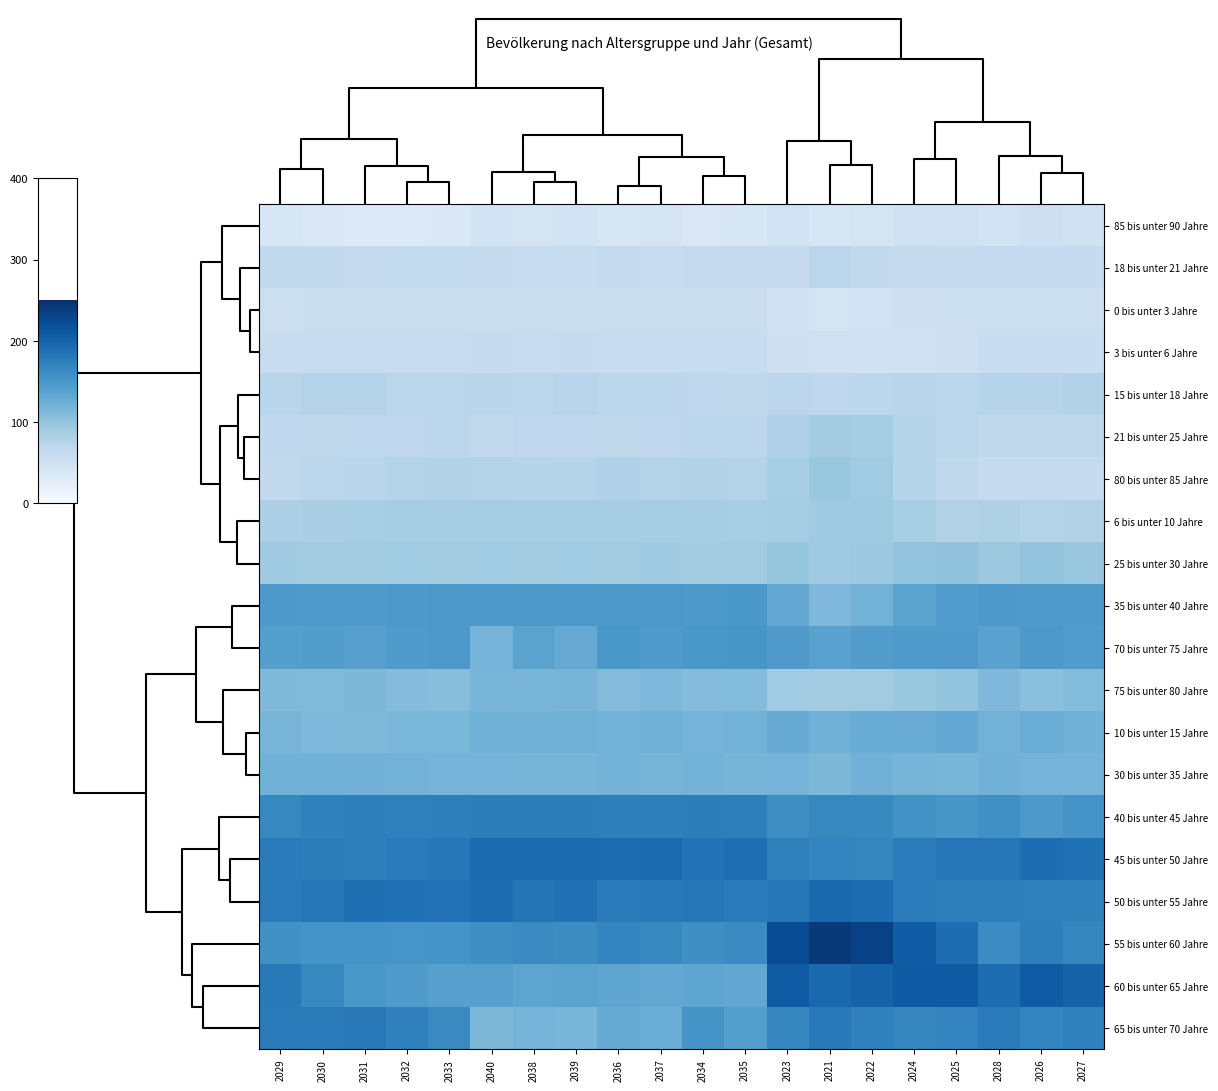

Reading left to right, what are all the values shown in this chart?

85 bis unter 90 Jahre: 2029=41	2030=36	2031=34	2032=34	2033=35	2040=46	2038=44	2039=46	2036=41	2037=43	2034=36	2035=40	2023=47	2021=40	2022=44	2024=50	2025=51	2028=46	2026=53	2027=49
18 bis unter 21 Jahre: 2029=66	2030=65	2031=63	2032=64	2033=64	2040=61	2038=59	2039=58	2036=61	2037=60	2034=63	2035=62	2023=62	2021=71	2022=65	2024=61	2025=61	2028=63	2026=62	2027=62
0 bis unter 3 Jahre: 2029=54	2030=55	2031=55	2032=55	2033=55	2040=55	2038=56	2039=55	2036=56	2037=56	2034=55	2035=56	2023=50	2021=44	2022=48	2024=53	2025=54	2028=54	2026=54	2027=54
3 bis unter 6 Jahre: 2029=60	2030=59	2031=59	2032=59	2033=59	2040=61	2038=60	2039=61	2036=60	2037=60	2034=59	2035=60	2023=53	2021=51	2022=50	2024=52	2025=53	2028=58	2026=57	2027=58
15 bis unter 18 Jahre: 2029=73	2030=77	2031=77	2032=72	2033=71	2040=73	2038=72	2039=74	2036=70	2037=70	2034=69	2035=68	2023=71	2021=69	2022=70	2024=73	2025=72	2028=75	2026=75	2027=78
21 bis unter 25 Jahre: 2029=67	2030=68	2031=69	2032=69	2033=70	2040=66	2038=69	2039=67	2036=68	2037=67	2034=70	2035=70	2023=80	2021=89	2022=88	2024=75	2025=72	2028=68	2026=68	2027=68
80 bis unter 85 Jahre: 2029=65	2030=70	2031=73	2032=77	2033=78	2040=77	2038=75	2039=76	2036=80	2037=77	2034=79	2035=77	2023=85	2021=96	2022=91	2024=76	2025=68	2028=61	2026=61	2027=61
6 bis unter 10 Jahre: 2029=82	2030=84	2031=86	2032=87	2033=87	2040=88	2038=88	2039=88	2036=87	2037=87	2034=87	2035=86	2023=88	2021=92	2022=93	2024=85	2025=79	2028=81	2026=77	2027=79
25 bis unter 30 Jahre: 2029=92	2030=90	2031=90	2032=91	2033=90	2040=91	2038=90	2039=91	2036=90	2037=92	2034=89	2035=90	2023=98	2021=92	2022=94	2024=100	2025=101	2028=94	2026=100	2027=96
35 bis unter 40 Jahre: 2029=148	2030=147	2031=147	2032=148	2033=149	2040=148	2038=148	2039=149	2036=148	2037=149	2034=148	2035=150	2023=130	2021=113	2022=120	2024=137	2025=144	2028=148	2026=145	2027=147
70 bis unter 75 Jahre: 2029=141	2030=143	2031=140	2032=146	2033=149	2040=119	2038=137	2039=128	2036=150	2037=146	2034=150	2035=151	2023=145	2021=138	2022=143	2024=146	2025=145	2028=138	2026=149	2027=144
75 bis unter 80 Jahre: 2029=112	2030=111	2031=114	2032=109	2033=107	2040=117	2038=117	2039=118	2036=109	2037=113	2034=109	2035=110	2023=91	2021=90	2022=90	2024=96	2025=100	2028=113	2026=105	2027=110
10 bis unter 15 Jahre: 2029=117	2030=113	2031=112	2032=115	2033=115	2040=122	2038=121	2039=122	2036=120	2037=122	2034=119	2035=120	2023=127	2021=122	2022=126	2024=126	2025=130	2028=120	2026=125	2027=121
30 bis unter 35 Jahre: 2029=122	2030=122	2031=121	2032=120	2033=119	2040=119	2038=118	2039=118	2036=120	2037=118	2034=120	2035=118	2023=119	2021=114	2022=121	2024=118	2025=117	2028=121	2026=119	2027=119
40 bis unter 45 Jahre: 2029=166	2030=171	2031=173	2032=172	2033=173	2040=175	2038=175	2039=175	2036=173	2037=173	2034=175	2035=174	2023=160	2021=166	2022=165	2024=156	2025=151	2028=158	2026=148	2027=153
45 bis unter 50 Jahre: 2029=177	2030=175	2031=173	2032=177	2033=181	2040=193	2038=193	2039=193	2036=192	2037=194	2034=186	2035=190	2023=171	2021=168	2022=167	2024=176	2025=182	2028=183	2026=191	2027=187
50 bis unter 55 Jahre: 2029=178	2030=183	2031=189	2032=188	2033=186	2040=191	2038=184	2039=187	2036=177	2037=179	2034=181	2035=178	2023=183	2021=196	2022=191	2024=176	2025=174	2028=174	2026=172	2027=171
55 bis unter 60 Jahre: 2029=157	2030=154	2031=154	2032=152	2033=154	2040=159	2038=163	2039=161	2036=168	2037=166	2034=159	2035=163	2023=222	2021=240	2022=233	2024=207	2025=191	2028=162	2026=174	2027=167
60 bis unter 65 Jahre: 2029=179	2030=166	2031=150	2032=145	2033=140	2040=140	2038=135	2039=137	2036=134	2037=131	2034=134	2035=132	2023=208	2021=196	2022=202	2024=209	2025=209	2028=191	2026=208	2027=202
65 bis unter 70 Jahre: 2029=178	2030=177	2031=179	2032=172	2033=164	2040=114	2038=119	2039=116	2036=128	2037=125	2034=153	2035=142	2023=167	2021=179	2022=172	2024=167	2025=169	2028=178	2026=168	2027=172